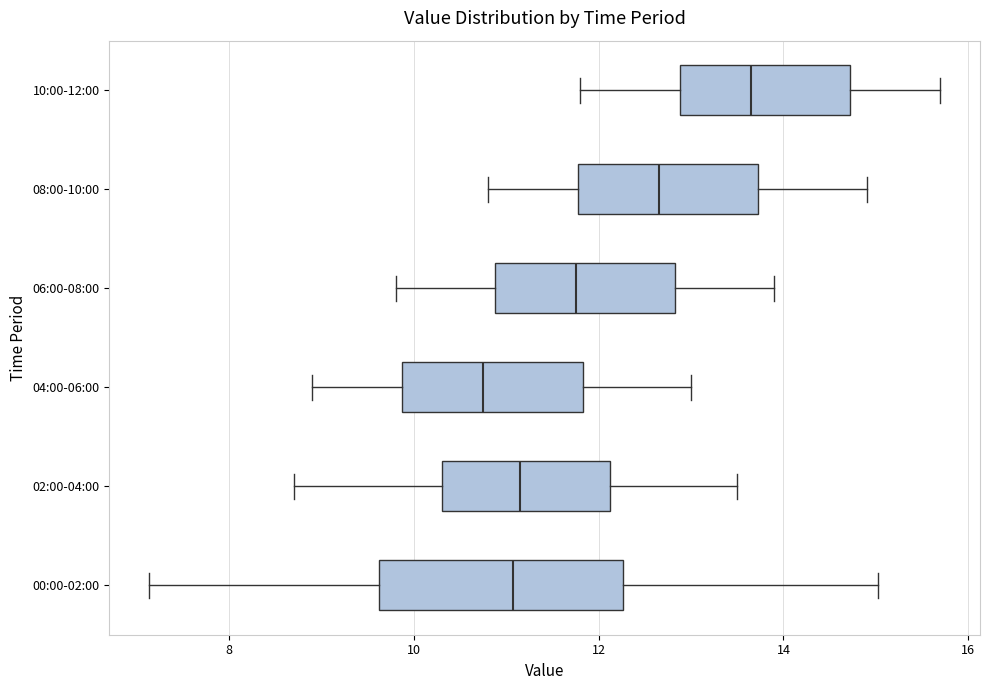

Reading bottom to top, transcribe this box plot: for each box, give where its median line is, the range the box spans, and where its two whiskers end, as read against the x-axis. The values are not printed on the chart, so give them approximately, as read against the axis.

00:00-02:00: median 11.0, box 9.6 to 12.2, whiskers 7.2 to 15.0
02:00-04:00: median 11.2, box 10.4 to 12.2, whiskers 8.8 to 13.6
04:00-06:00: median 10.8, box 9.8 to 11.8, whiskers 9.0 to 13.0
06:00-08:00: median 11.8, box 10.8 to 12.8, whiskers 9.8 to 14.0
08:00-10:00: median 12.6, box 11.8 to 13.8, whiskers 10.8 to 15.0
10:00-12:00: median 13.6, box 12.8 to 14.8, whiskers 11.8 to 15.8